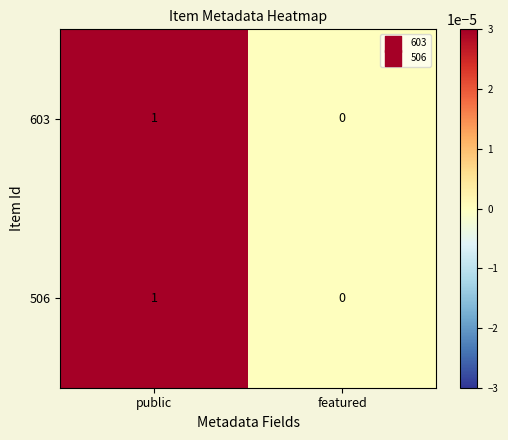

At which category is the sum across all series the highest?

public